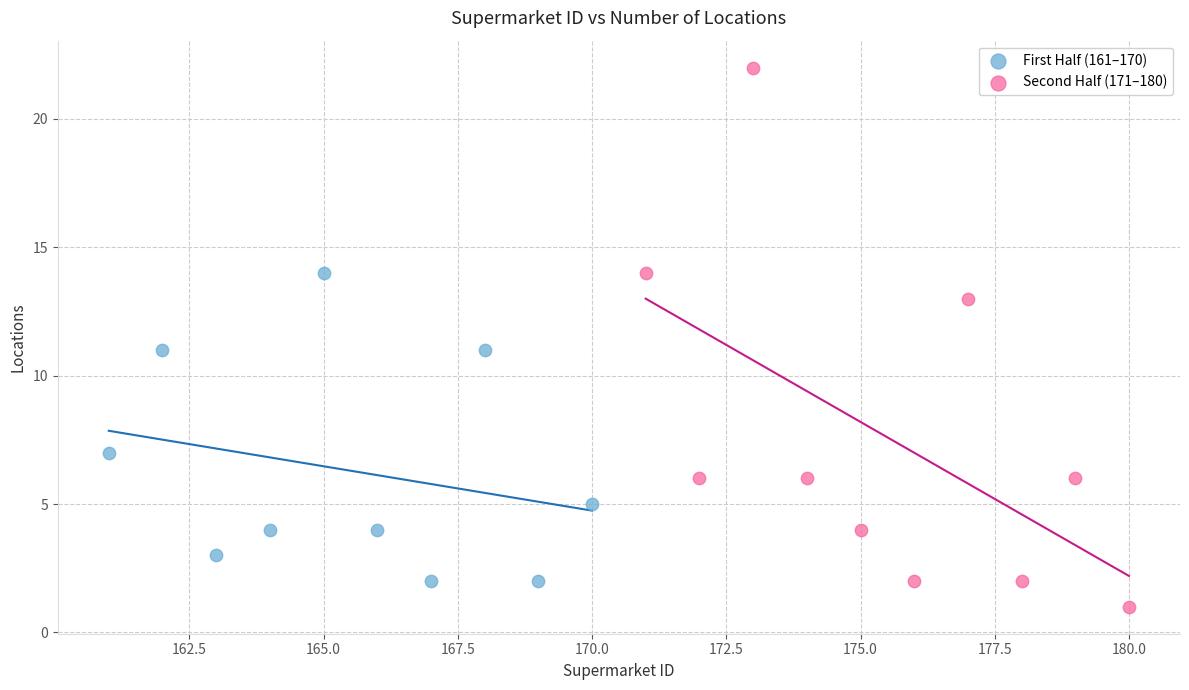

Which series contains the lowest Y value?

Second Half (171–180)